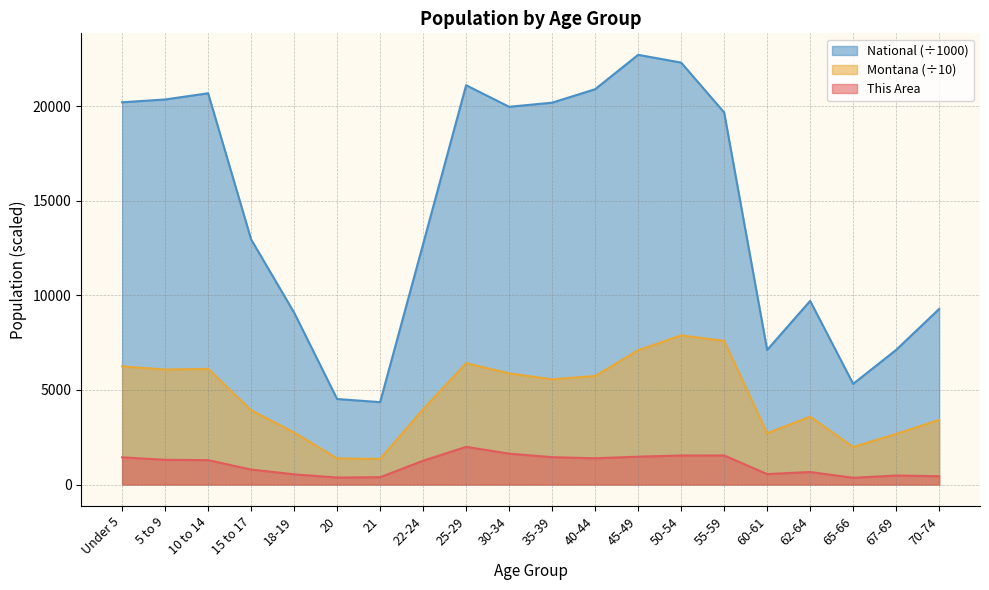

What is the value of the National point at the 17th from the left?

9704.2